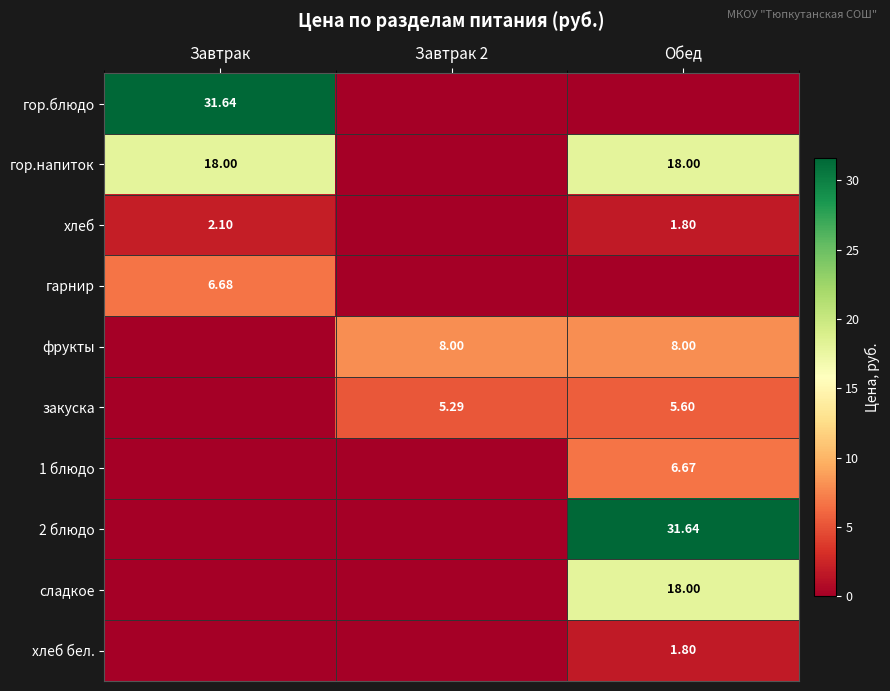

What is the difference between the maximum and minimum values in the гор.напиток series?

18.0